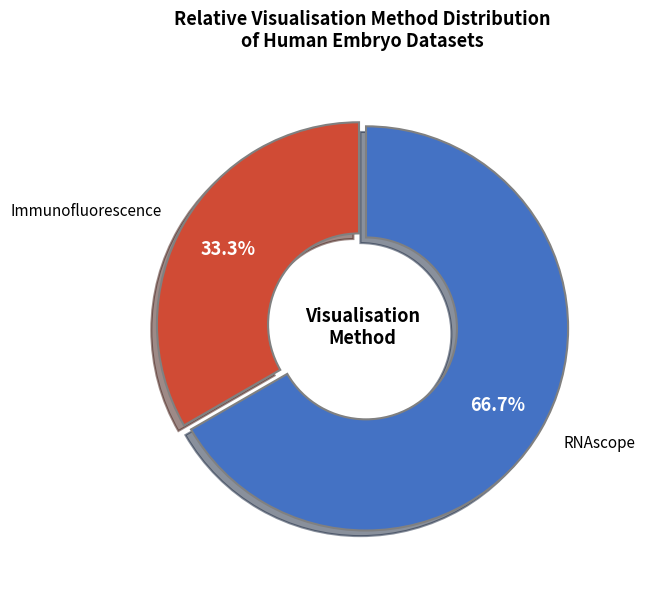

What portion of the pie excludes Immunofluorescence?

66.7%